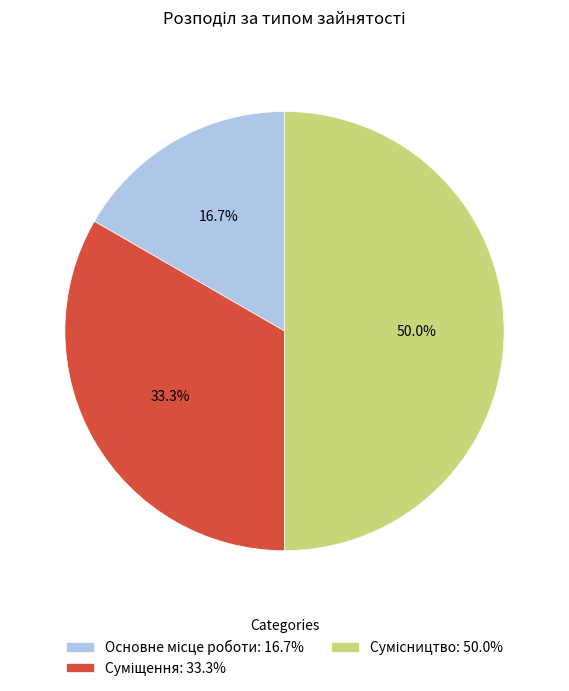

Count the number of slices in the pie.

3